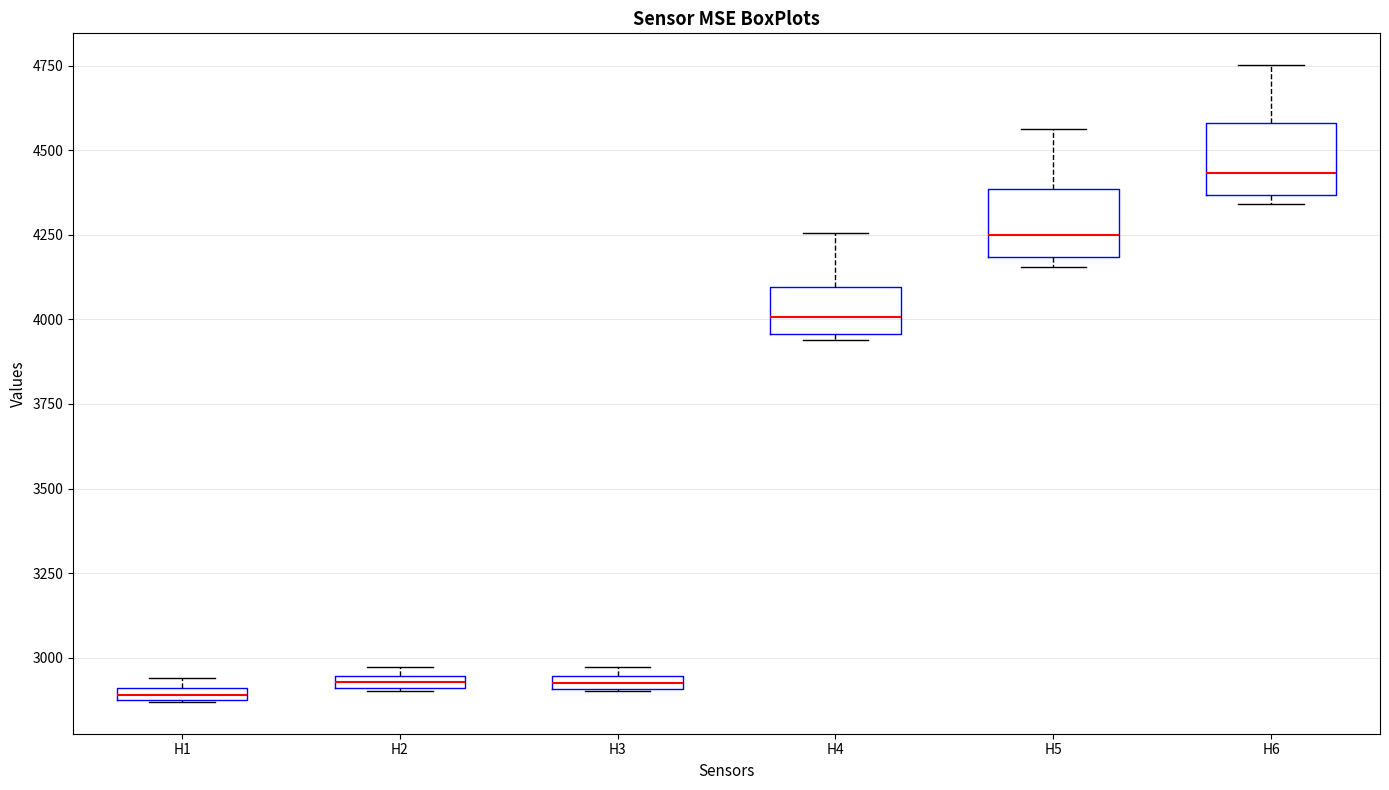

Where is the upper edge of the box for H5 on the y-axis? The values are not printed on the chart, so give them approximately, as read against the axis.

4400